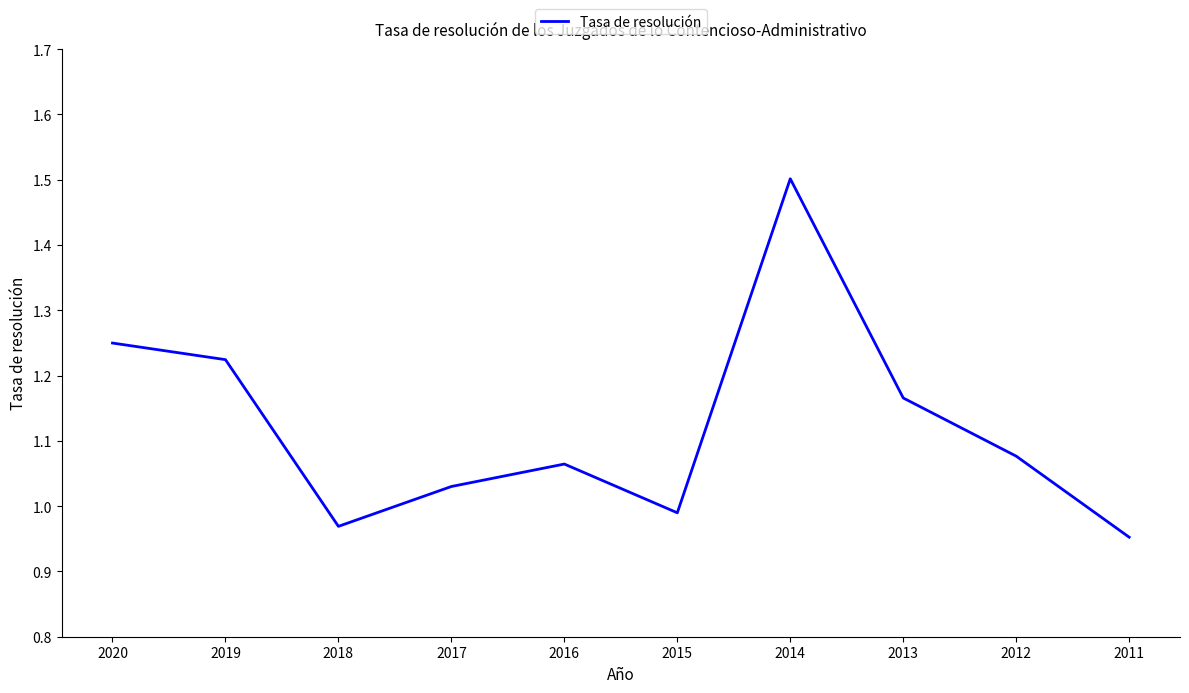

Does the chart display data point markers on the line(s)?

No